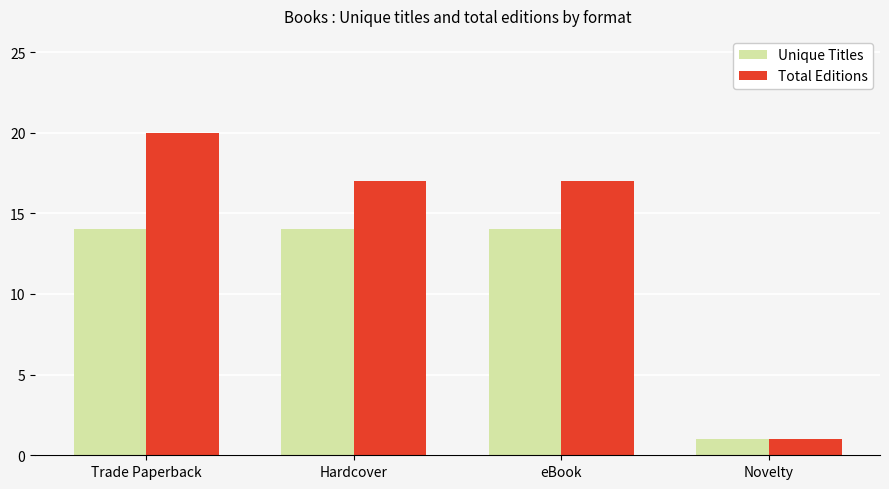

The value of Unique Titles at Hardcover is 14. True or false?

True